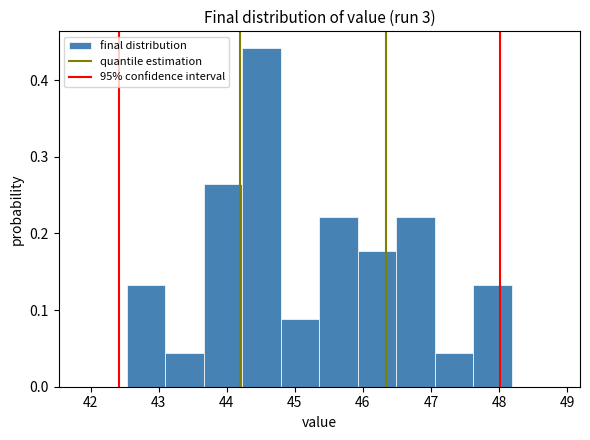

Reading left to right, list every bar in this chart as the range it spans on the x-axis followed by its height. Neither the bar edges nor the heights are printed on the chart, so give them approximately, as read against the axes.

42.5 to 43.1: 0.13
43.1 to 43.7: 0.04
43.7 to 44.2: 0.27
44.2 to 44.8: 0.44
44.8 to 45.4: 0.09
45.4 to 45.9: 0.22
45.9 to 46.5: 0.18
46.5 to 47.1: 0.22
47.1 to 47.6: 0.04
47.6 to 48.2: 0.13